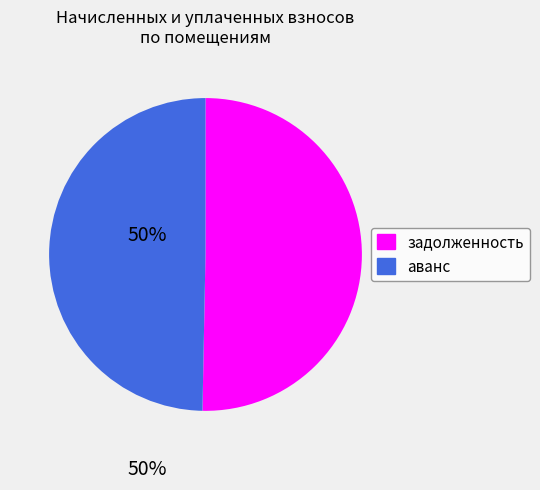

Is there any slice that represents more than half of the pie?

Yes